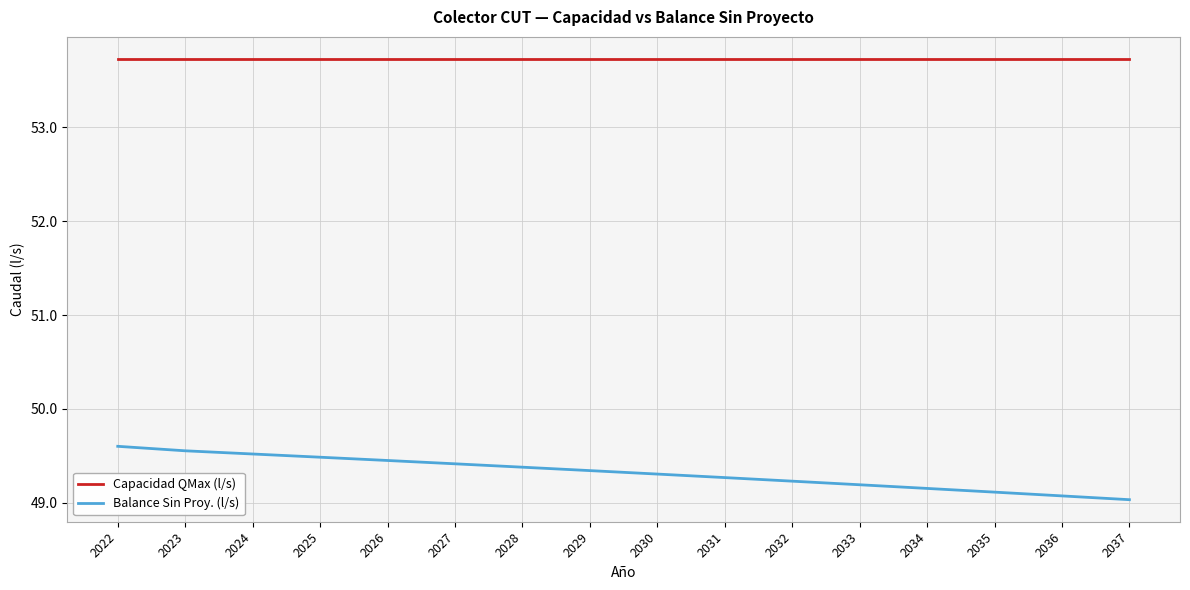

What is the difference between the highest and lowest values at 2035?

4.6